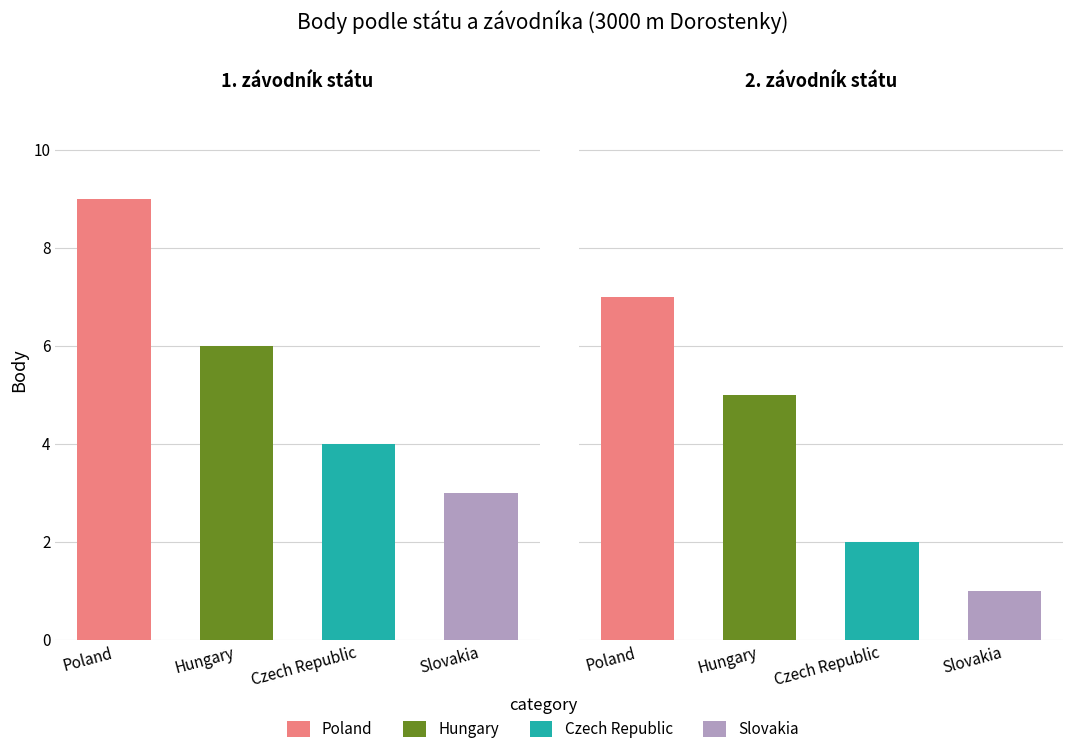

Read the Slovakia value at Poland.

3